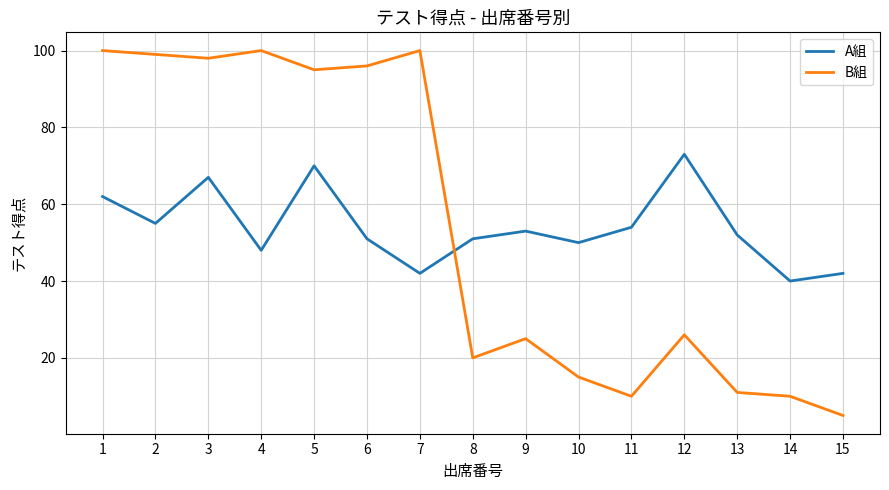

Does the chart display data point markers on the line(s)?

No